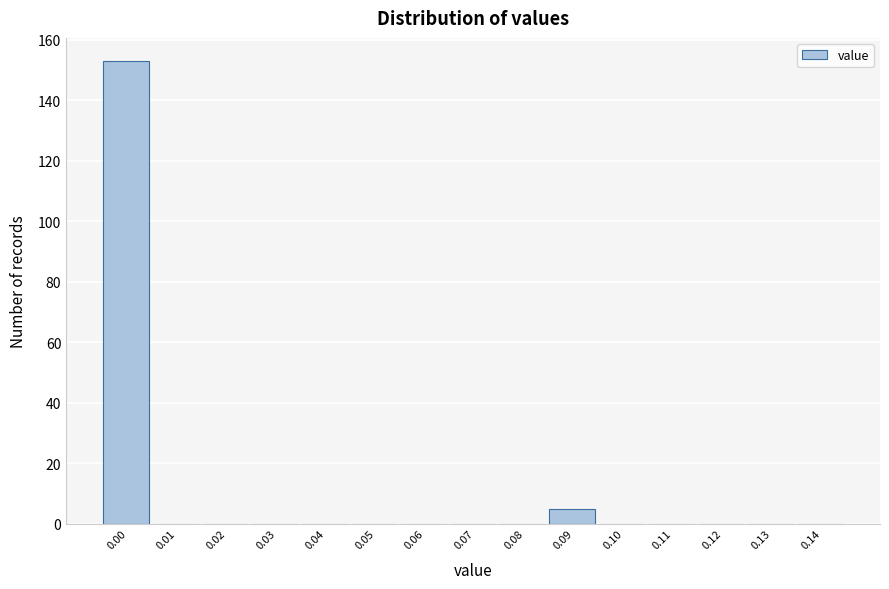

Reading left to right, list all the values displayed in this chart.

0.00=153	0.01=0	0.02=0	0.03=0	0.04=0	0.05=0	0.06=0	0.07=0	0.08=0	0.09=5	0.10=0	0.11=0	0.12=0	0.13=0	0.14=0